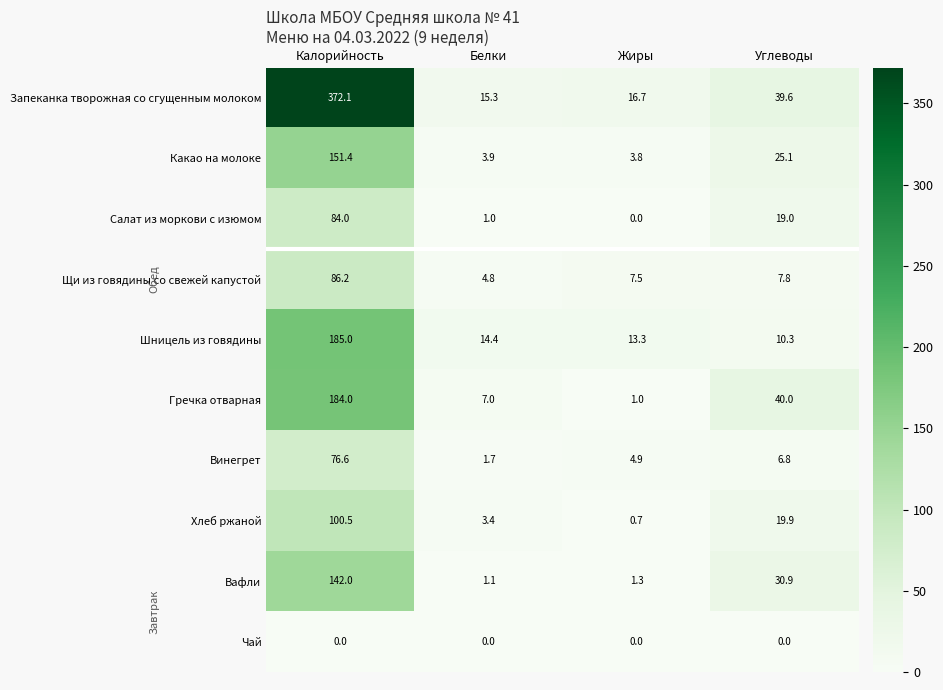

What is the sum of all Вафли values?

175.3